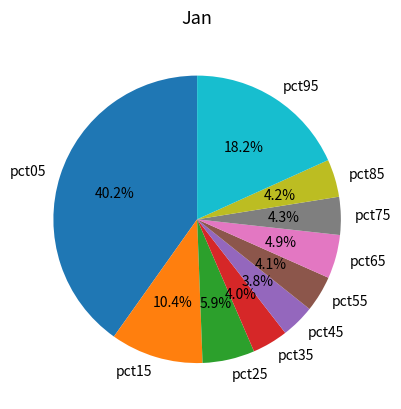

Is pct75 the majority of the pie?

No